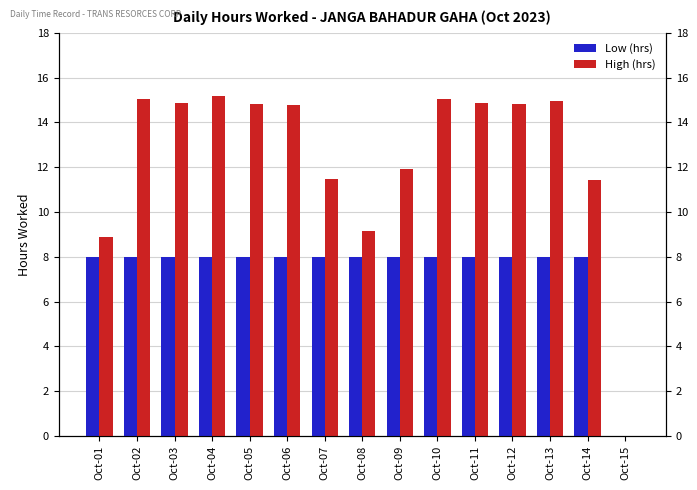

What is the total value across all series at Oct-09?

19.9